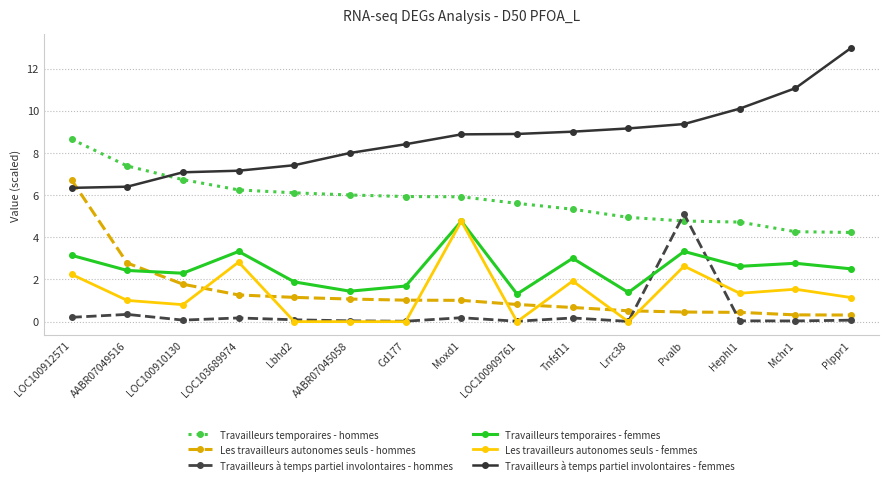

What is the difference between the maximum and second lowest values in the Travailleurs à temps partiel involontaires - hommes series?

5.1